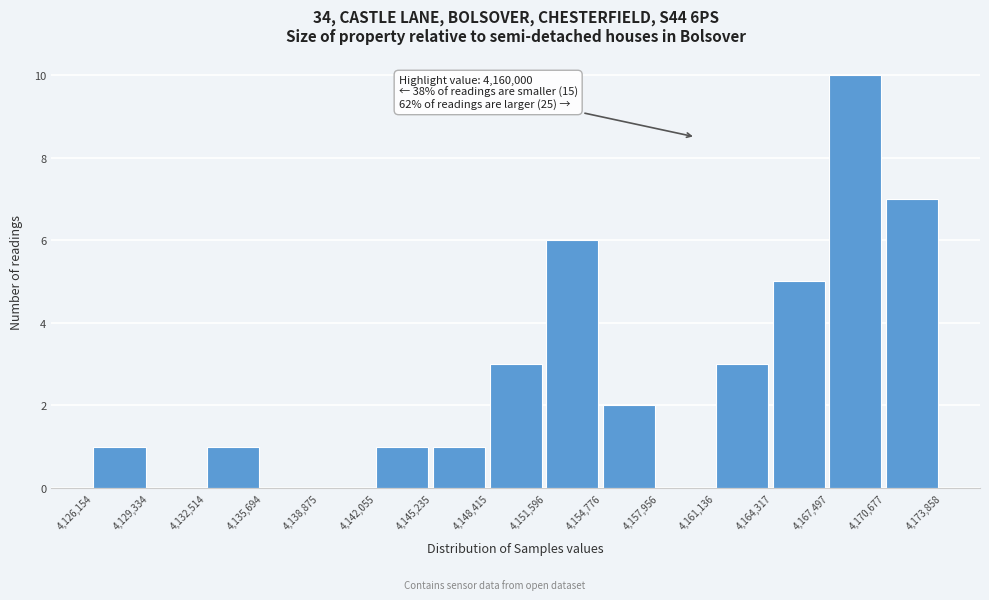

Which range on the x-axis has the tallest bar?

4,167,497 to 4,170,677